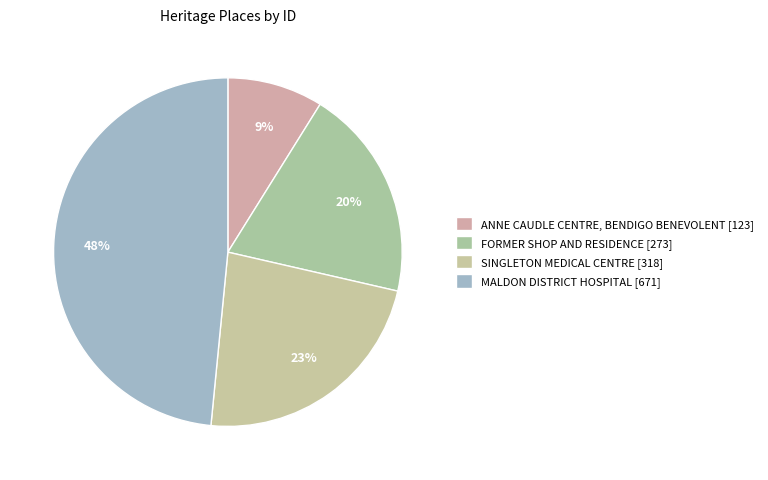

What percentage is the MALDON DISTRICT HOSPITAL slice, to the nearest percent?

48%